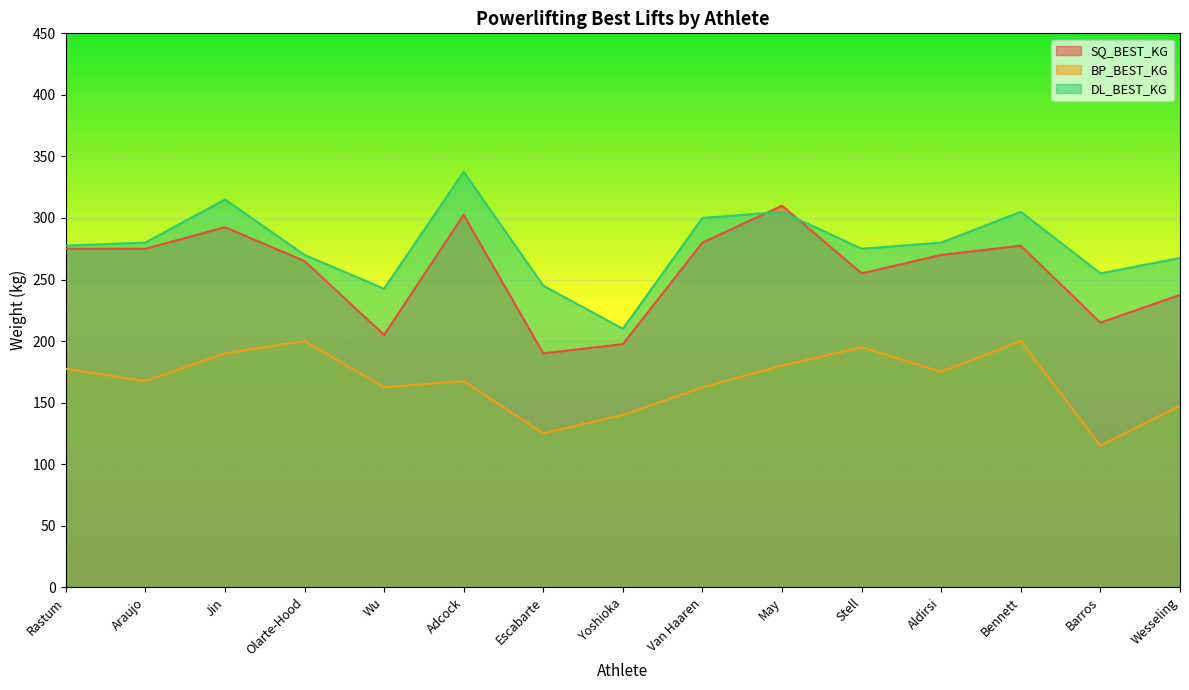

True or false: DL_BEST_KG and BP_BEST_KG intersect in this chart.

False